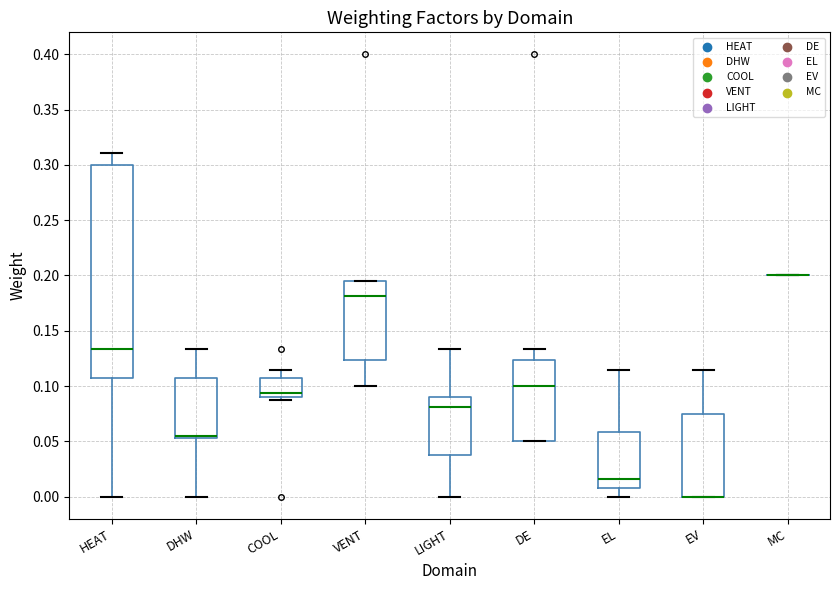

Reading left to right, transcribe this box plot: for each box, give where its median line is, the range the box spans, and where its two whiskers end, as read against the y-axis. The values are not printed on the chart, so give them approximately, as read against the axis.

HEAT: median 0.135, box 0.105 to 0.300, whiskers 0.000 to 0.310
DHW: median 0.055 (just above the box's lower edge), box 0.055 to 0.105, whiskers 0.000 to 0.135
COOL: median 0.095, box 0.090 to 0.105, whiskers 0.085 to 0.115
VENT: median 0.180, box 0.125 to 0.195, whiskers 0.100 to 0.195
LIGHT: median 0.080, box 0.040 to 0.090, whiskers 0.000 to 0.135
DE: median 0.100, box 0.050 to 0.125, whiskers 0.050 to 0.135
EL: median 0.015, box 0.010 to 0.060, whiskers 0.000 to 0.115
EV: median 0.000 (drawn on the box's lower edge), box 0.000 to 0.075, whiskers 0.000 to 0.115
MC: box collapsed to a line at 0.200, whiskers 0.200 to 0.200